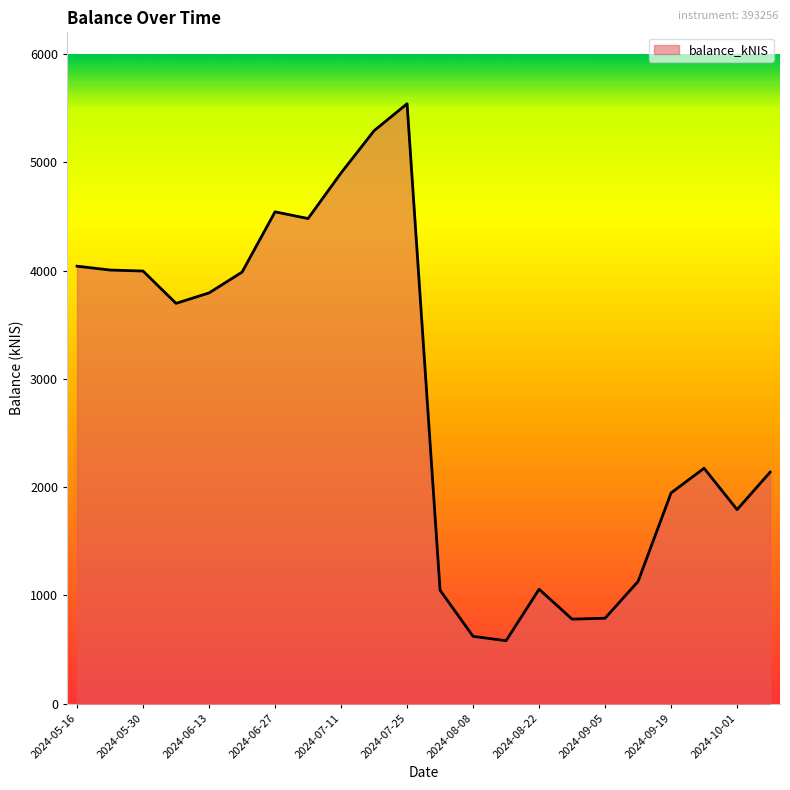

True or false: there are more than 0 points higher than both neighbors.

True